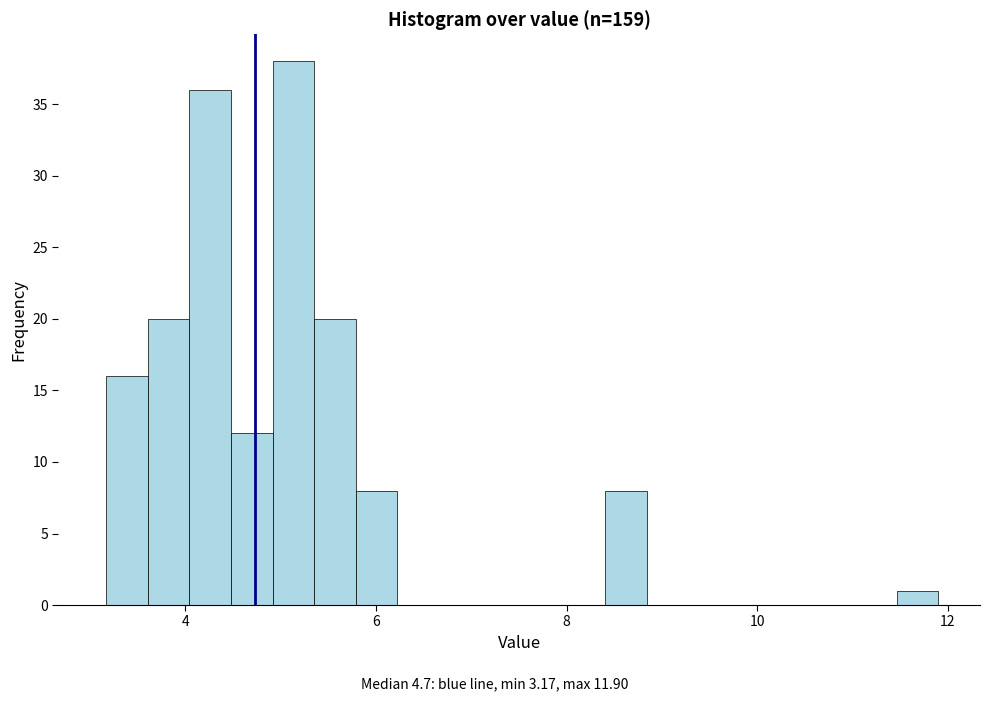

Around what value on the x-axis is the tallest bar? Give the approximate position of its centre, as read against the axis.

5.2